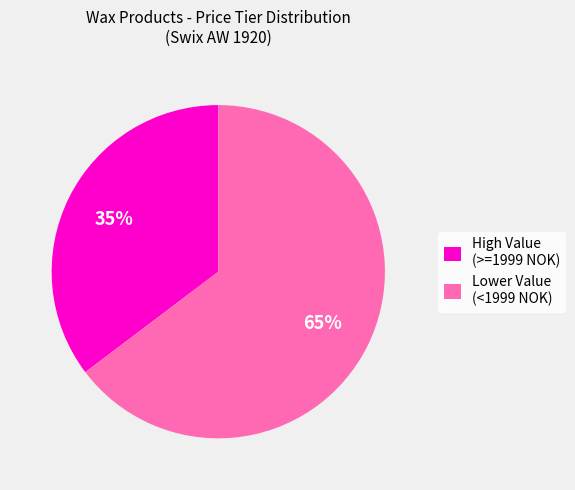

Which category accounts for the majority?

Lower Value (<1999 NOK)